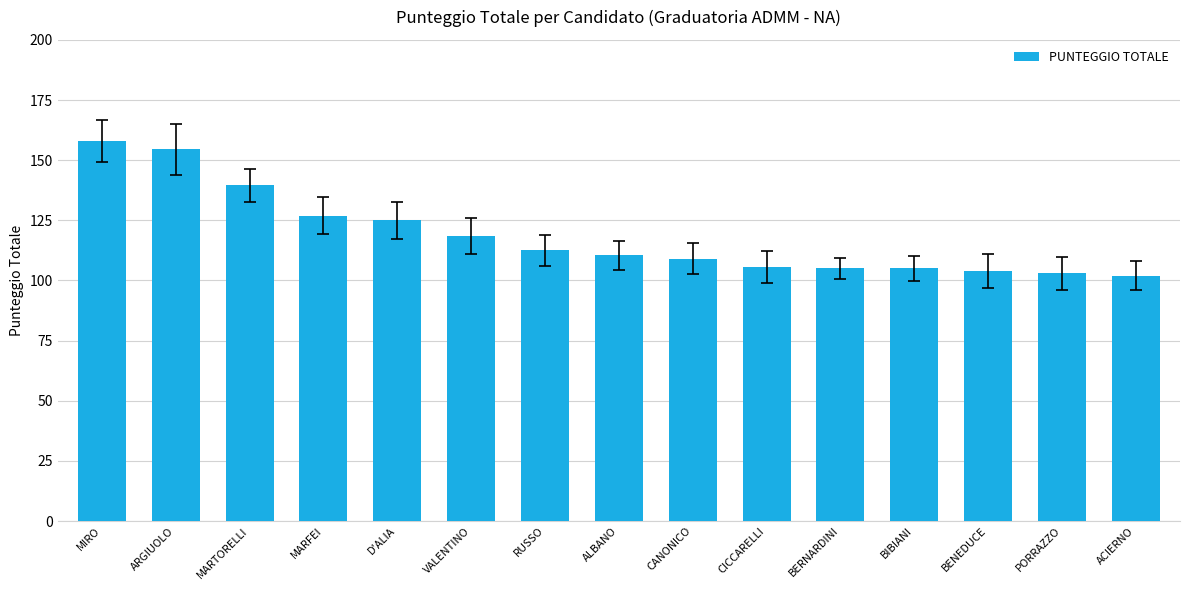

Count the number of categories in the chart.

15